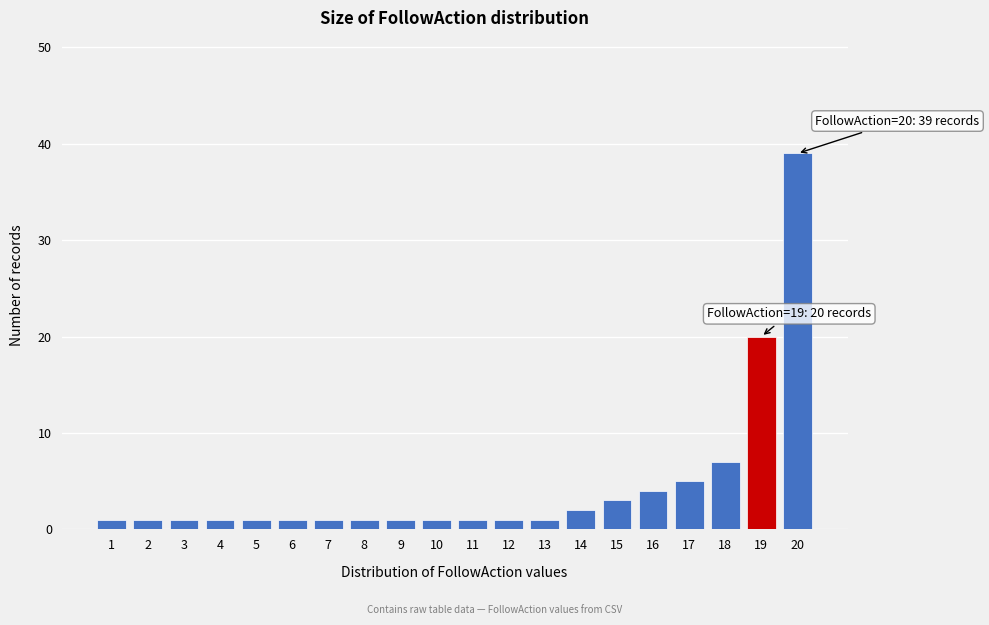

Reading right to left, transcribe all the data shown in this chart.

39	20	7	5	4	3	2	1	1	1	1	1	1	1	1	1	1	1	1	1